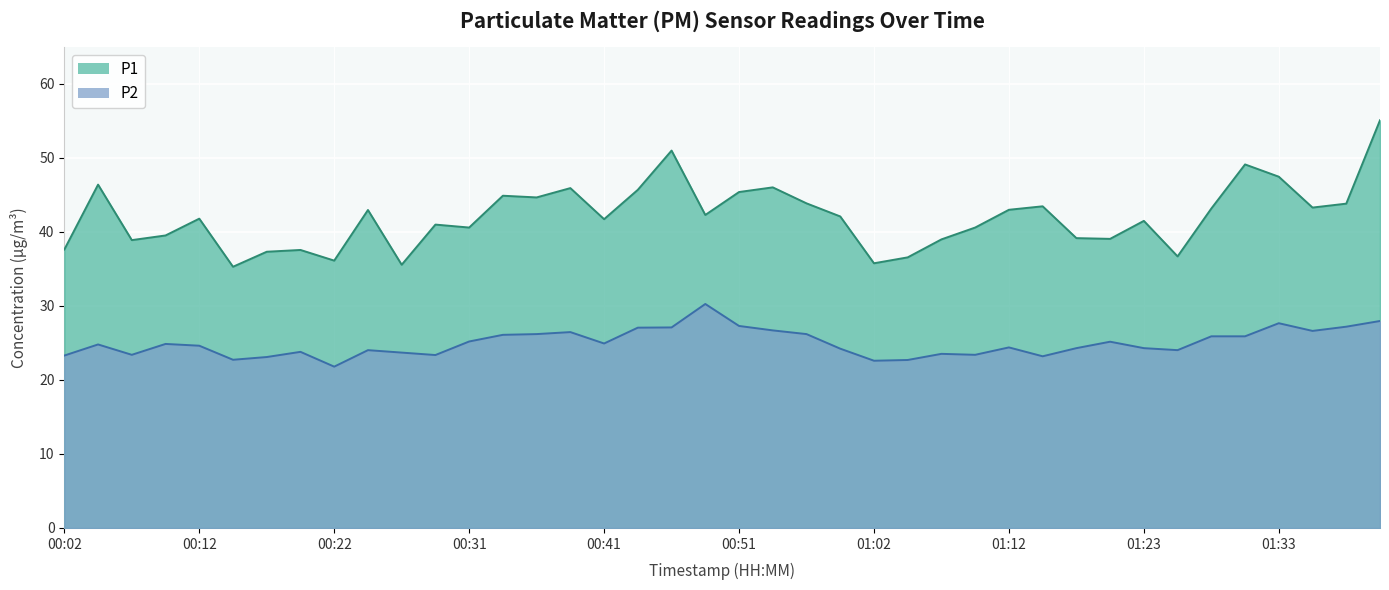

The P2 series shows 26.2 at 00:57. True or false?

True